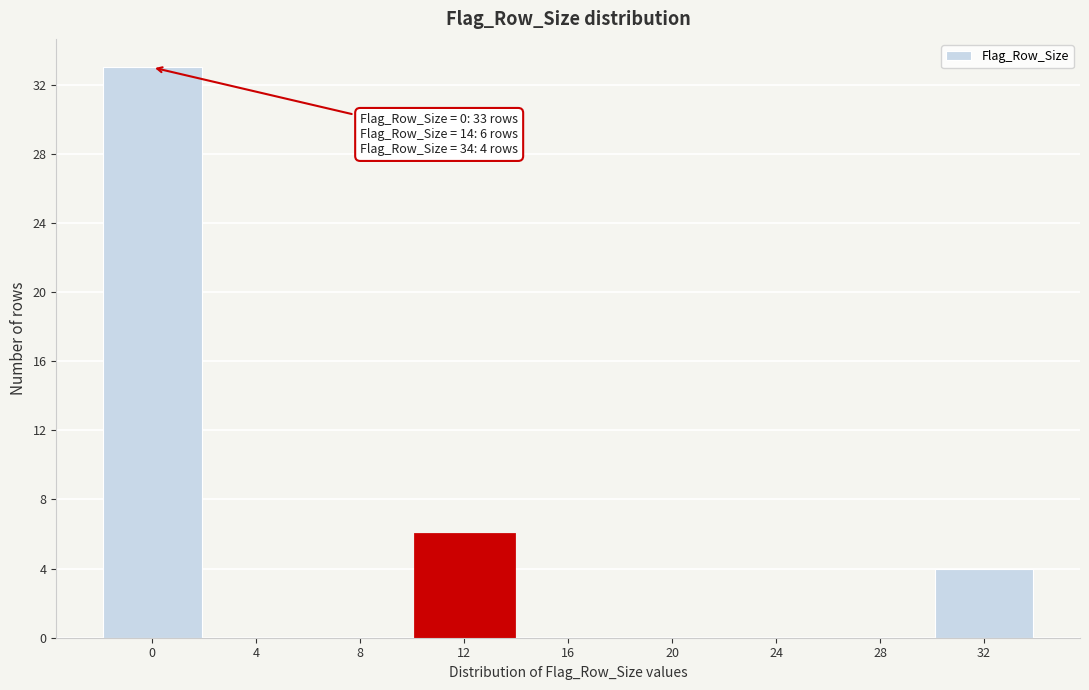

Reading left to right, list all the values displayed in this chart.

0=33	4=0	8=0	12=6	16=0	20=0	24=0	28=0	32=4